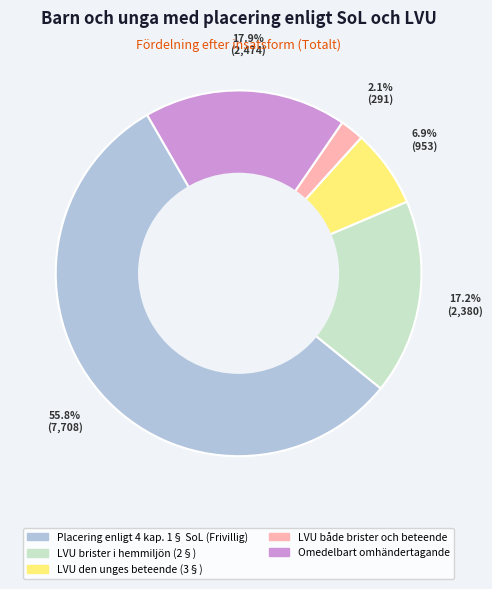

Does Placering enligt 4 kap. 1§ SoL (Frivillig) account for over 50% of the chart?

Yes